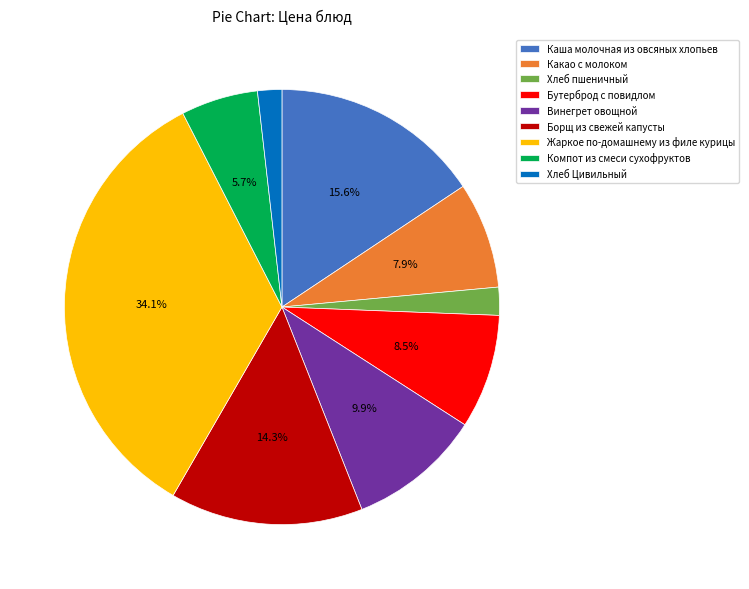

True or false: Какао с молоком accounts for 8% of the total.

True